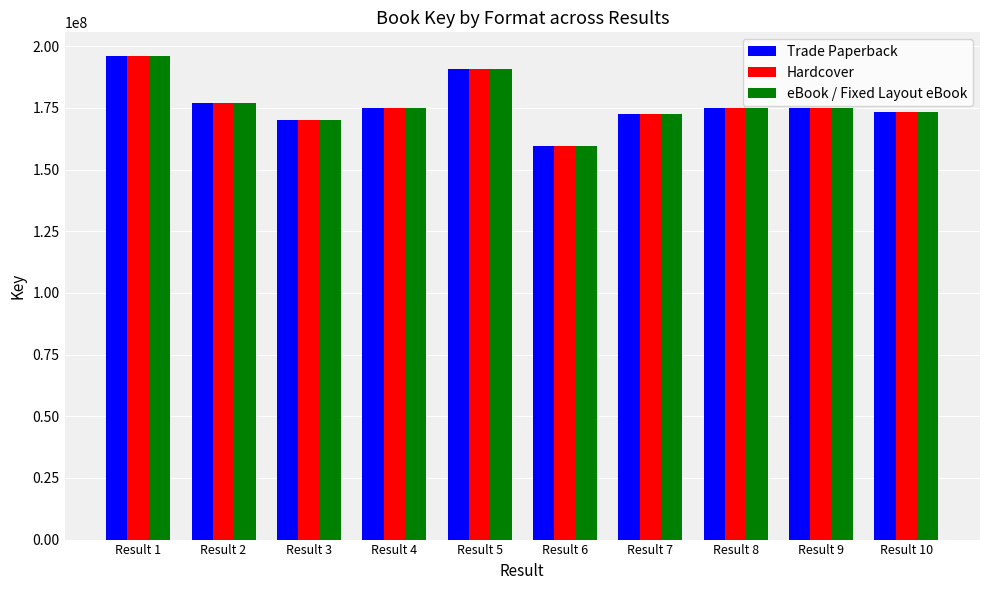

What are all the series names shown in the legend?

Trade Paperback, Hardcover, eBook / Fixed Layout eBook